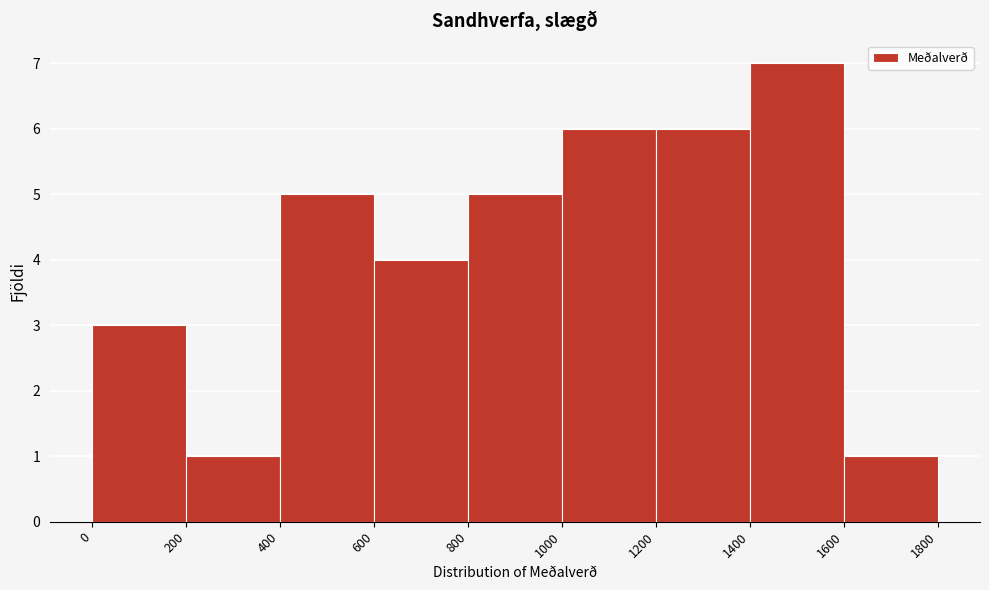

Reading left to right, list every bar in this chart as the range it spans on the x-axis followed by its height. The values are not printed on the chart, so give them approximately, as read against the axis.

0 to 200: 3
200 to 400: 1
400 to 600: 5
600 to 800: 4
800 to 1000: 5
1000 to 1200: 6
1200 to 1400: 6
1400 to 1600: 7
1600 to 1800: 1